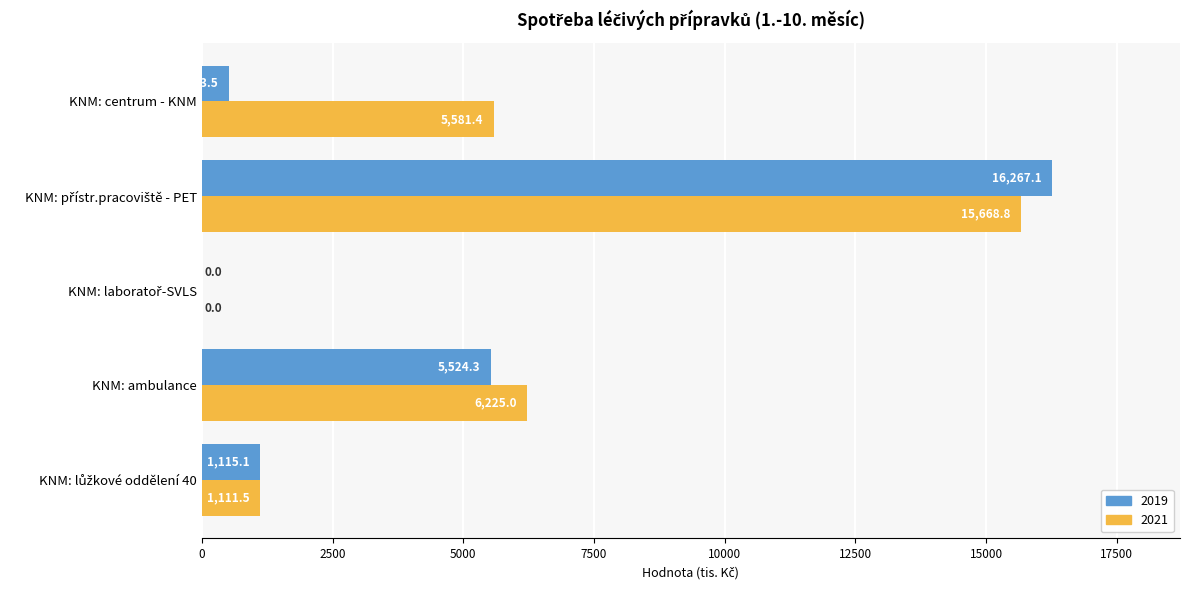

Which series has the widest spread of values?

2019